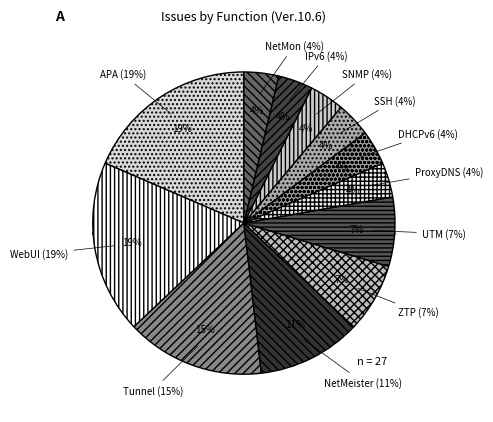

How many slices are in this pie chart?

12